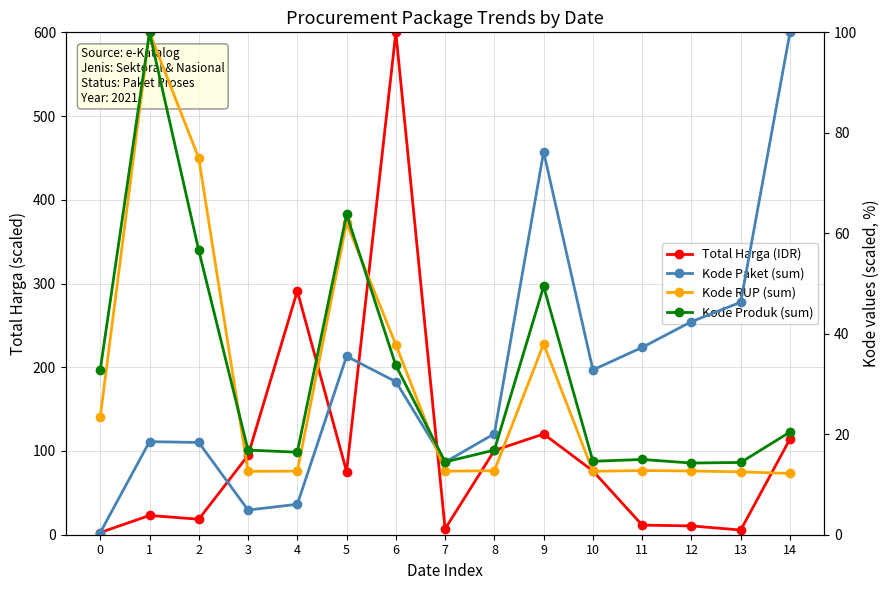

Rank the series at 13 from highest to lowest value.

Kode Paket (sum), Kode Produk (sum), Kode RUP (sum), Total Harga (IDR)